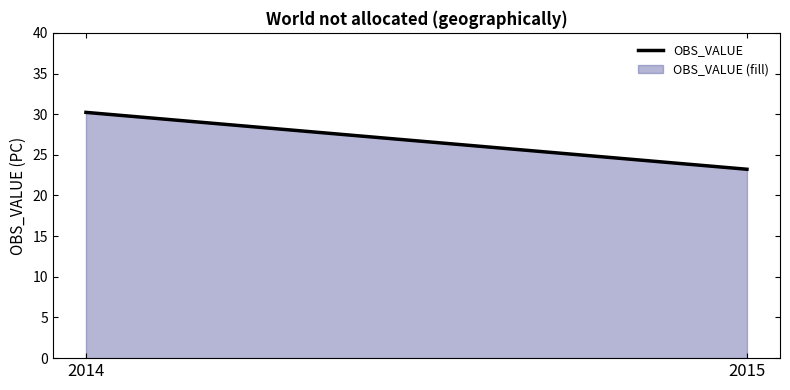

Reading left to right, what are all the values shown in this chart?

30.2	23.2